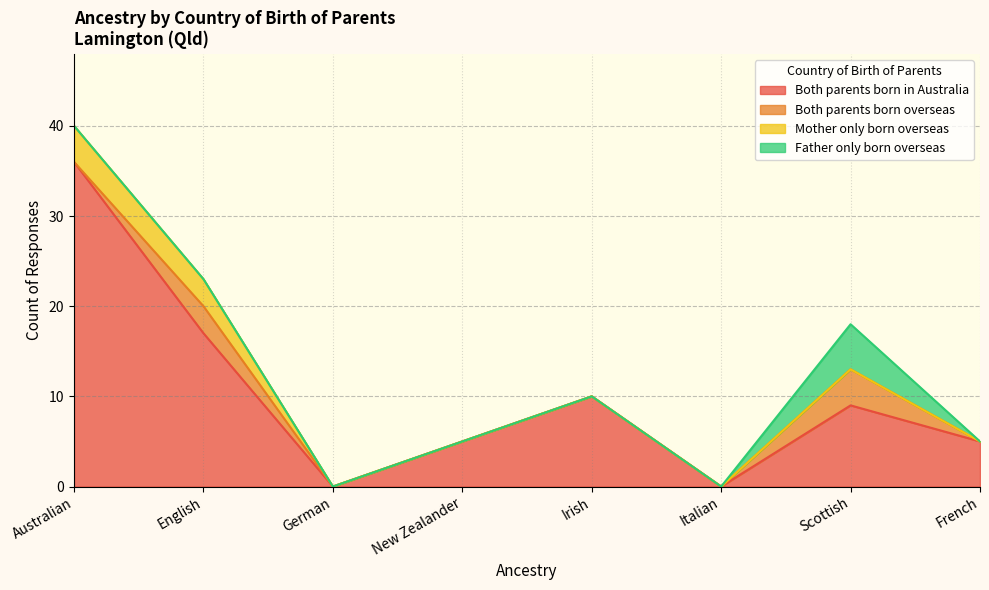

Reading left to right, list all the values displayed in this chart.

Both parents born in Australia: Australian=36	English=17	German=0	New Zealander=5	Irish=10	Italian=0	Scottish=9	French=5
Both parents born overseas: Australian=0	English=3	German=0	New Zealander=0	Irish=0	Italian=0	Scottish=4	French=0
Mother only born overseas: Australian=4	English=3	German=0	New Zealander=0	Irish=0	Italian=0	Scottish=0	French=0
Father only born overseas: Australian=0	English=0	German=0	New Zealander=0	Irish=0	Italian=0	Scottish=5	French=0